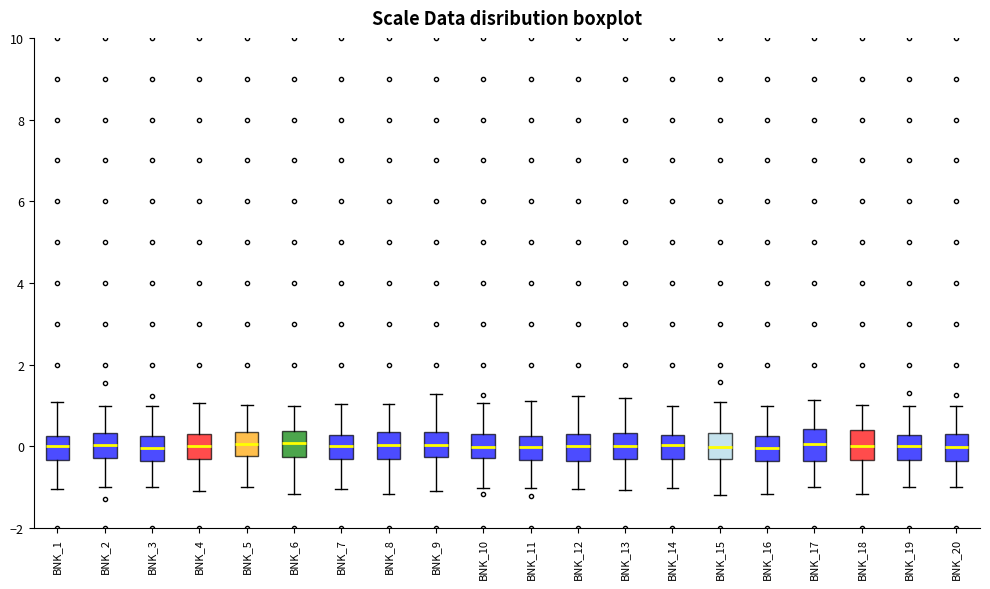

Reading left to right, read every box against the y-axis: the position of its median line, the range the box covers, and the ends of its whiskers. The values are not printed on the chart, so give them approximately, as read against the axis.

BNK_1: median 0.0, box -0.4 to 0.2, whiskers -1.0 to 1.0
BNK_2: median 0.0, box -0.2 to 0.4, whiskers -1.0 to 1.0
BNK_3: median 0.0, box -0.4 to 0.2, whiskers -1.0 to 1.0
BNK_4: median 0.0, box -0.4 to 0.2, whiskers -1.0 to 1.0
BNK_5: median 0.0, box -0.2 to 0.4, whiskers -1.0 to 1.0
BNK_6: median 0.0, box -0.2 to 0.4, whiskers -1.2 to 1.0
BNK_7: median 0.0, box -0.2 to 0.2, whiskers -1.0 to 1.0
BNK_8: median 0.0, box -0.4 to 0.4, whiskers -1.2 to 1.0
BNK_9: median 0.0, box -0.2 to 0.4, whiskers -1.0 to 1.2
BNK_10: median 0.0, box -0.2 to 0.4, whiskers -1.0 to 1.0
BNK_11: median 0.0, box -0.4 to 0.2, whiskers -1.0 to 1.2
BNK_12: median 0.0, box -0.4 to 0.2, whiskers -1.0 to 1.2
BNK_13: median 0.0, box -0.4 to 0.4, whiskers -1.0 to 1.2
BNK_14: median 0.0, box -0.2 to 0.2, whiskers -1.0 to 1.0
BNK_15: median 0.0, box -0.4 to 0.4, whiskers -1.2 to 1.0
BNK_16: median 0.0, box -0.4 to 0.2, whiskers -1.2 to 1.0
BNK_17: median 0.0, box -0.4 to 0.4, whiskers -1.0 to 1.2
BNK_18: median 0.0, box -0.4 to 0.4, whiskers -1.2 to 1.0
BNK_19: median 0.0, box -0.4 to 0.2, whiskers -1.0 to 1.0
BNK_20: median 0.0, box -0.4 to 0.2, whiskers -1.0 to 1.0